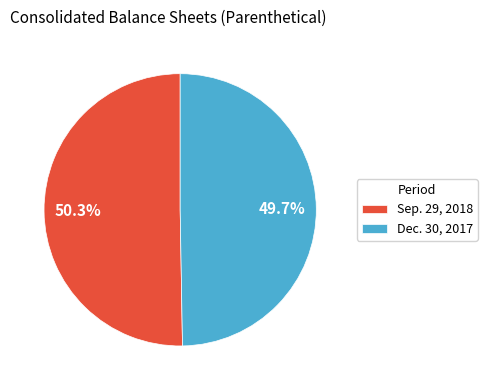

Combined, do Dec. 30, 2017 and Sep. 29, 2018 account for over 50%?

Yes